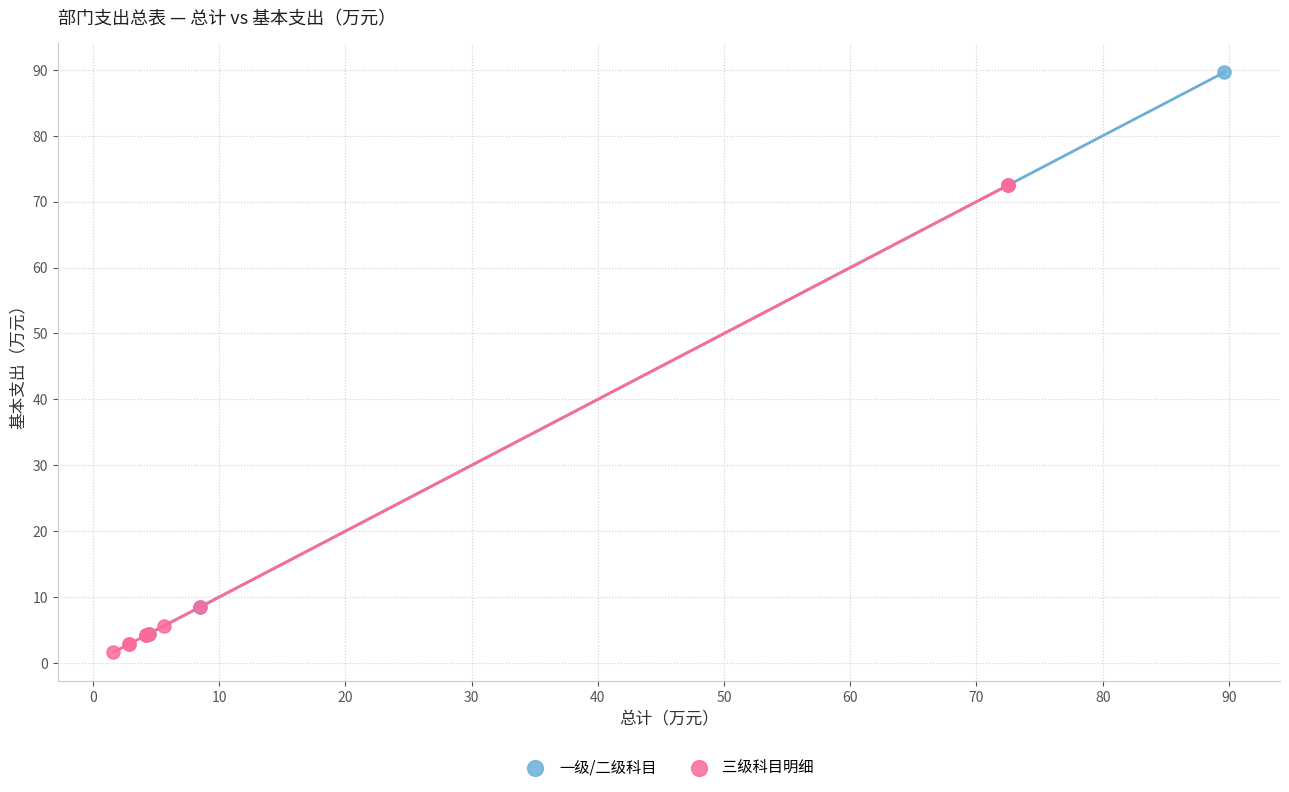

What are all the series names shown in the legend?

一级/二级科目, 三级科目明细